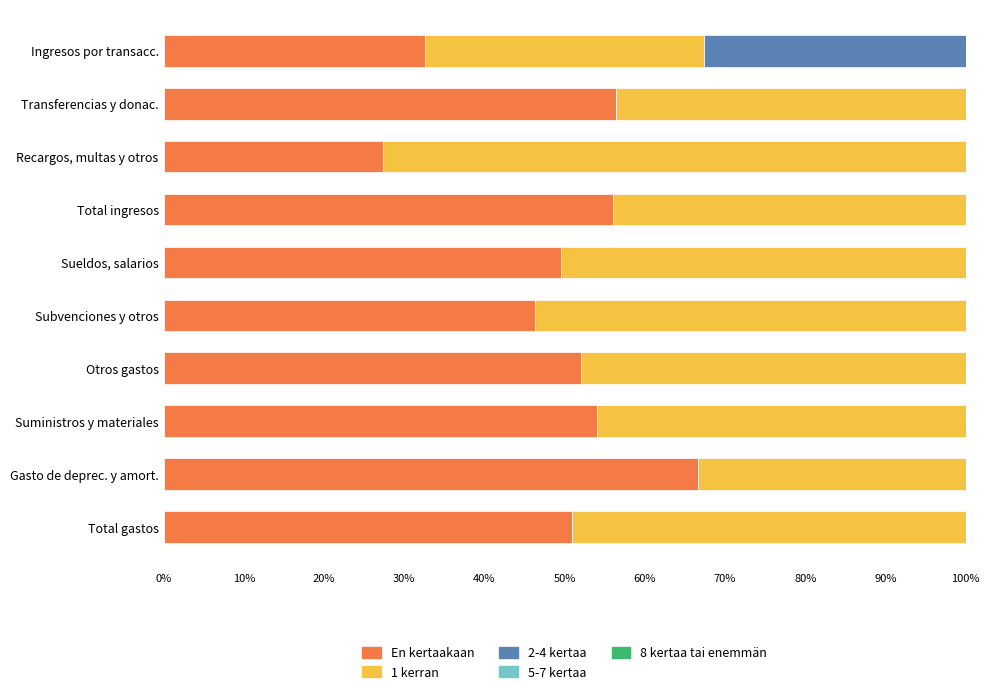

Is it true that En kertaakaan equals 50.9 at Total gastos?

True